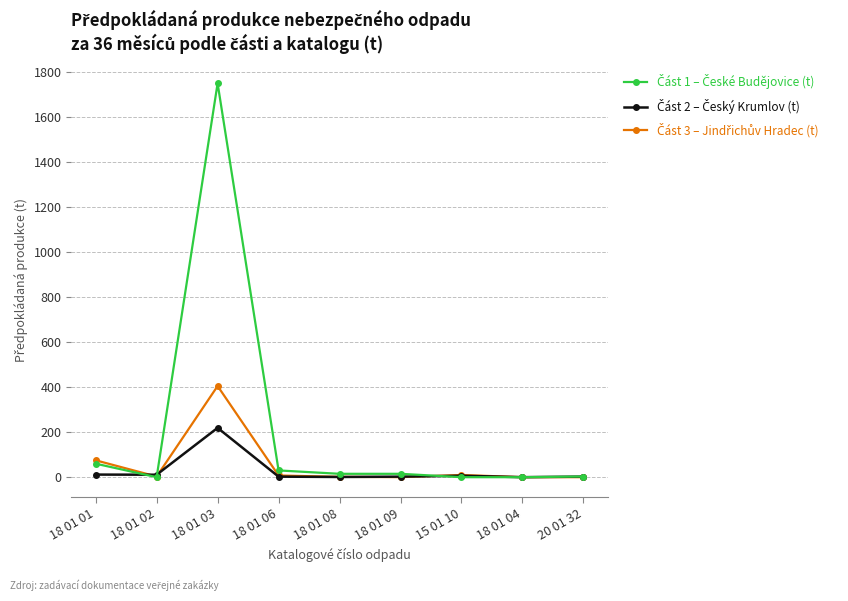

What is the total value across all series at 18 01 03?

2374.2